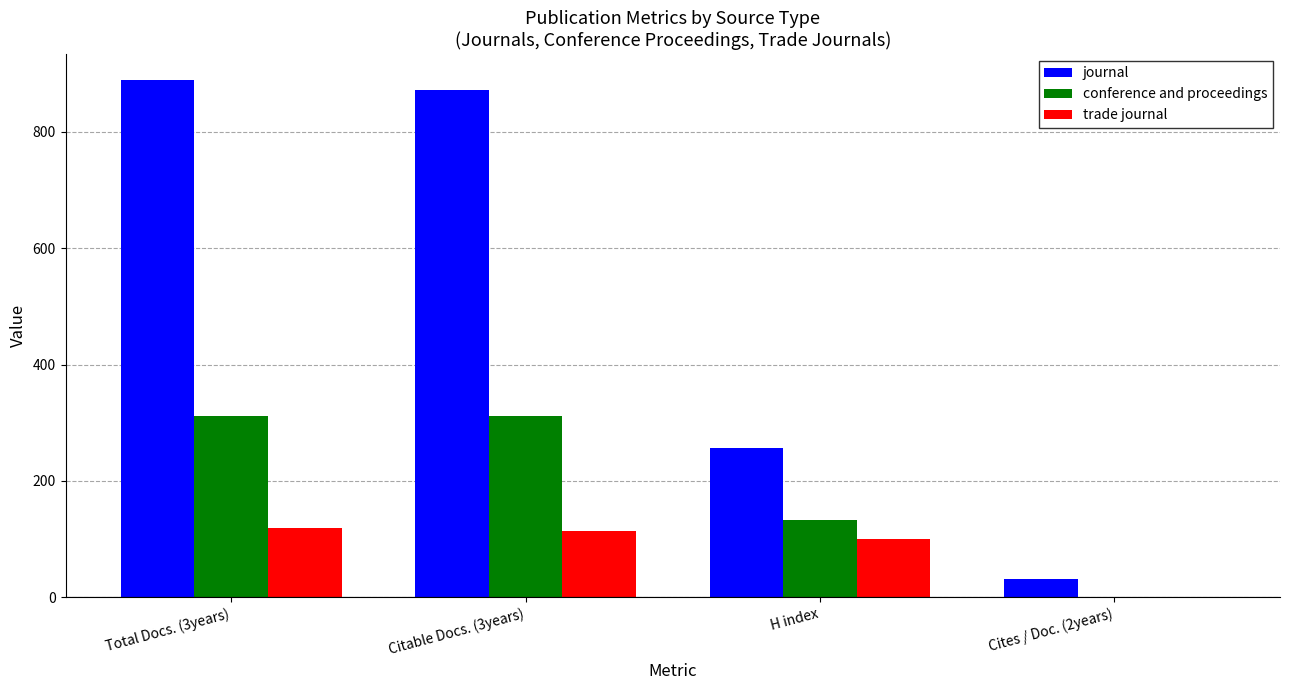

What is the sum of the trade journal values at H index and Cites / Doc. (2years)?

100